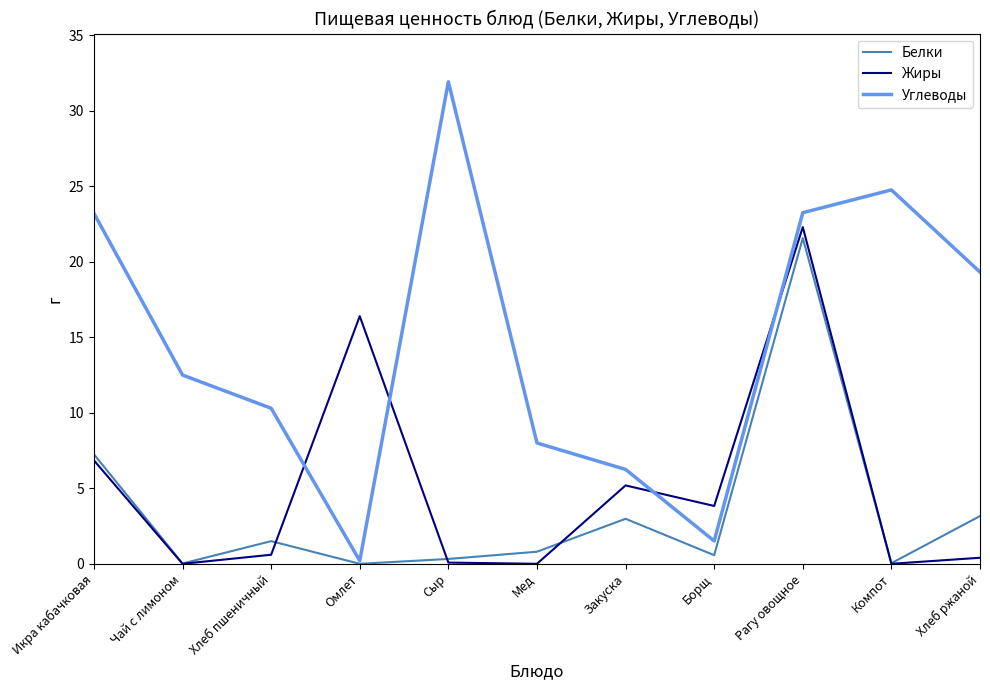

Which series ends up on top after the final intersection of Жиры and Белки?

Белки